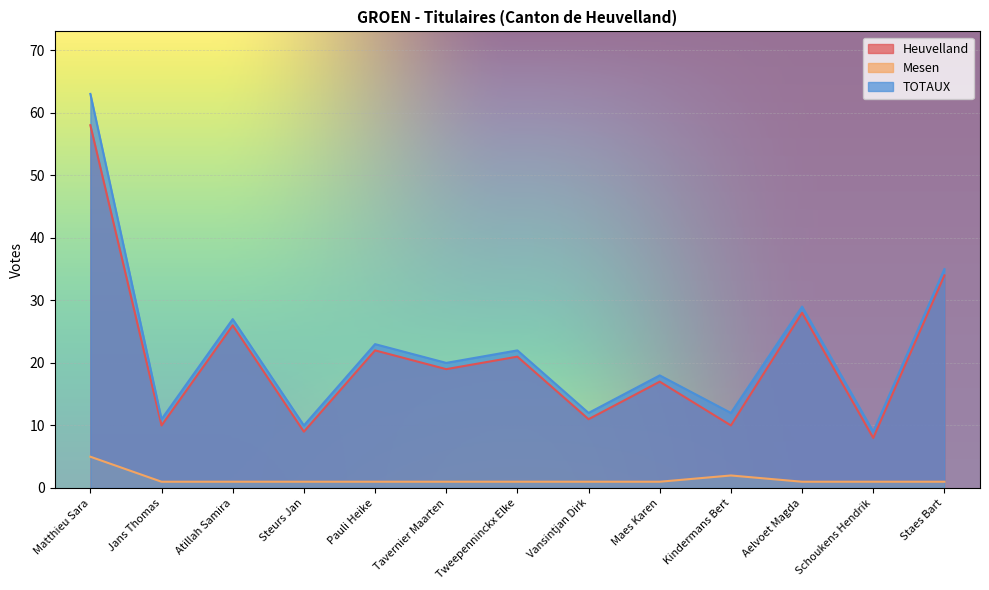

Where is Heuvelland nearest to the value 33?

Staes Bart